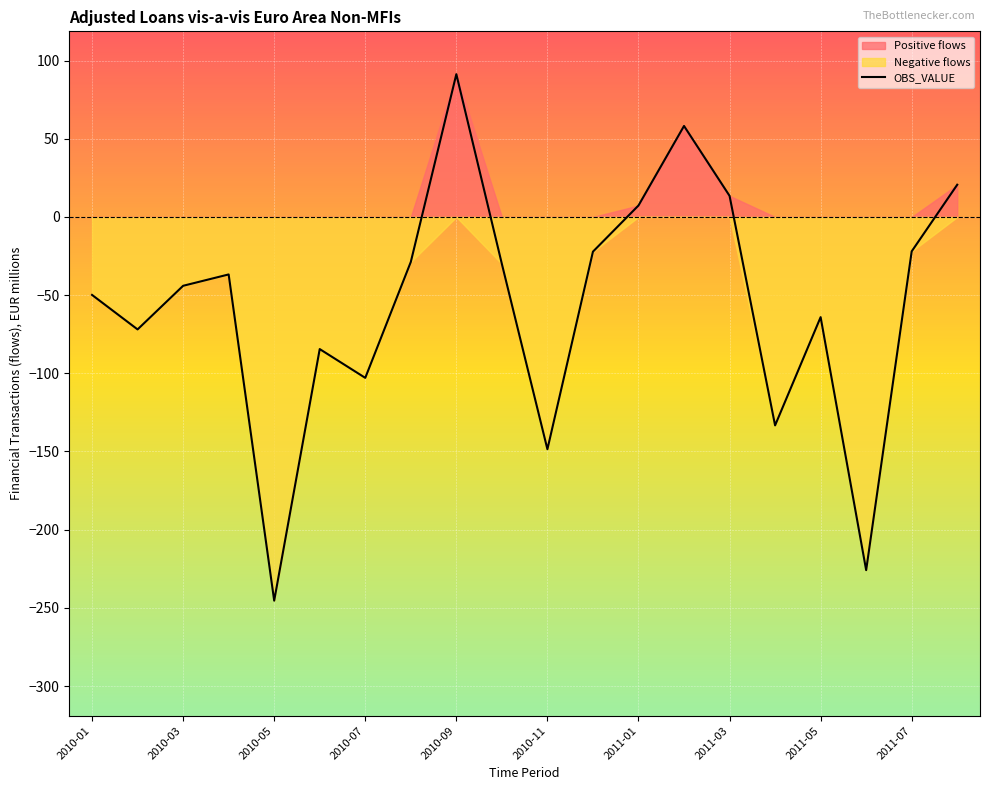

What is the label of the 13th point from the left?

2011-01